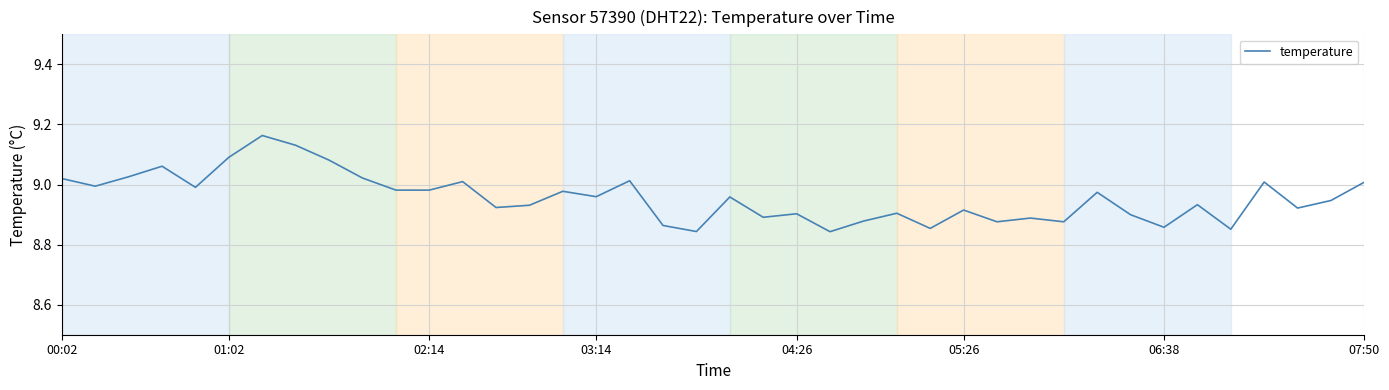

What is the difference between the maximum and minimum values?

0.3